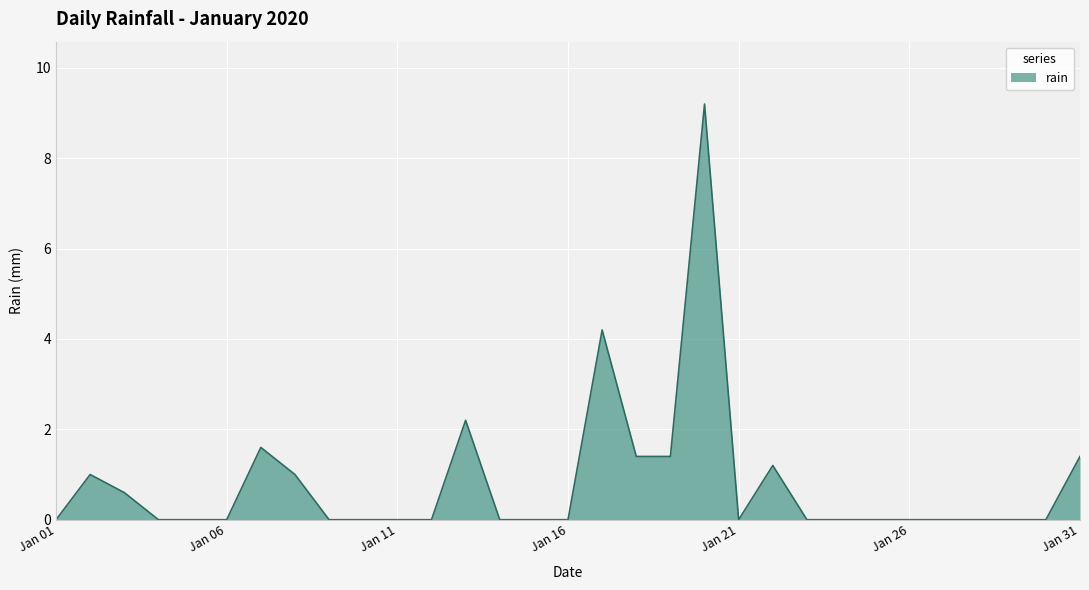

What is the sum of all values?

25.2